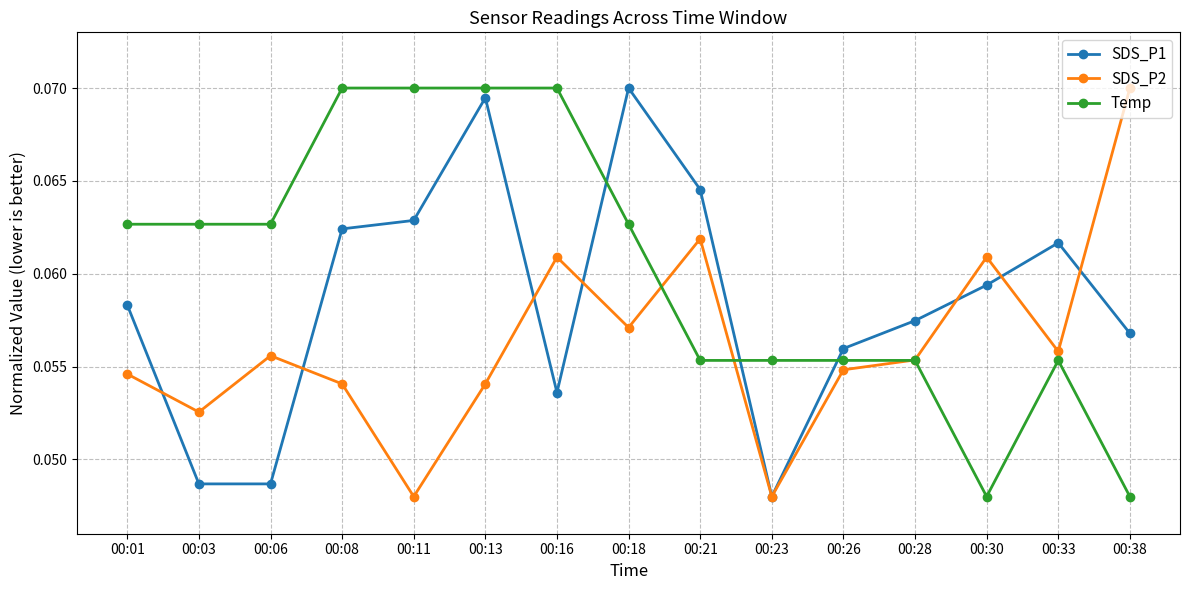

Does the chart display data point markers on the line(s)?

Yes